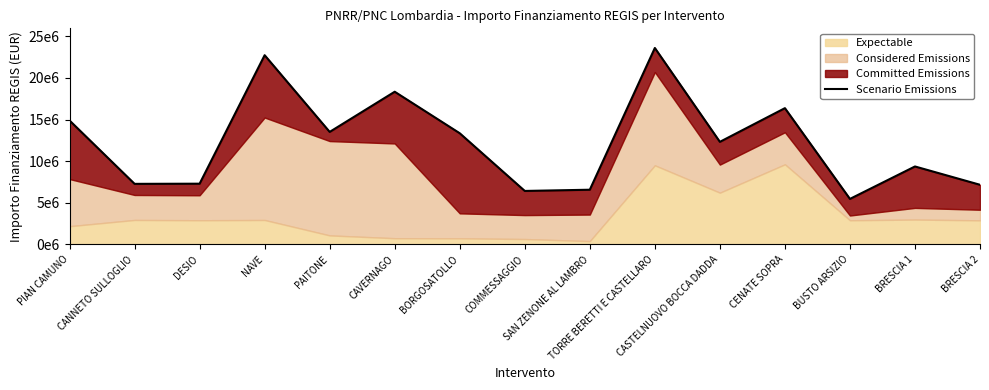

Reading left to right, list all the values displayed in this chart.

PIAN CAMUNO=14886681.1	CANNETO SULLOGLIO=7274859.4	DESIO=7294406.4	NAVE=22728414.7	PAITONE=13515315.6	CAVERNAGO=18340417.4	BORGOSATOLLO=13352902.1	COMMESSAGGIO=6423189.0	SAN ZENONE AL LAMBRO=6570231.2	TORRE BERETTI E CASTELLARO=23595840.2	CASTELNUOVO BOCCA DADDA=12320503.9	CENATE SOPRA=16367682.9	BUSTO ARSIZIO=5466599.0	BRESCIA 1=9363685.8	BRESCIA 2=7164836.7